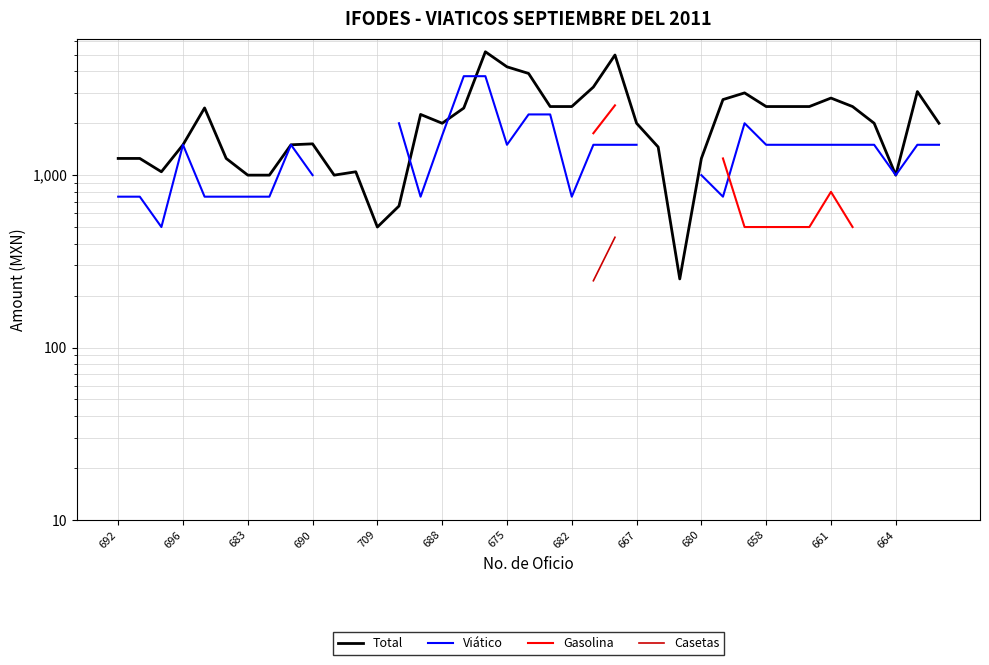

Which has a higher value, 24 or 16?

16